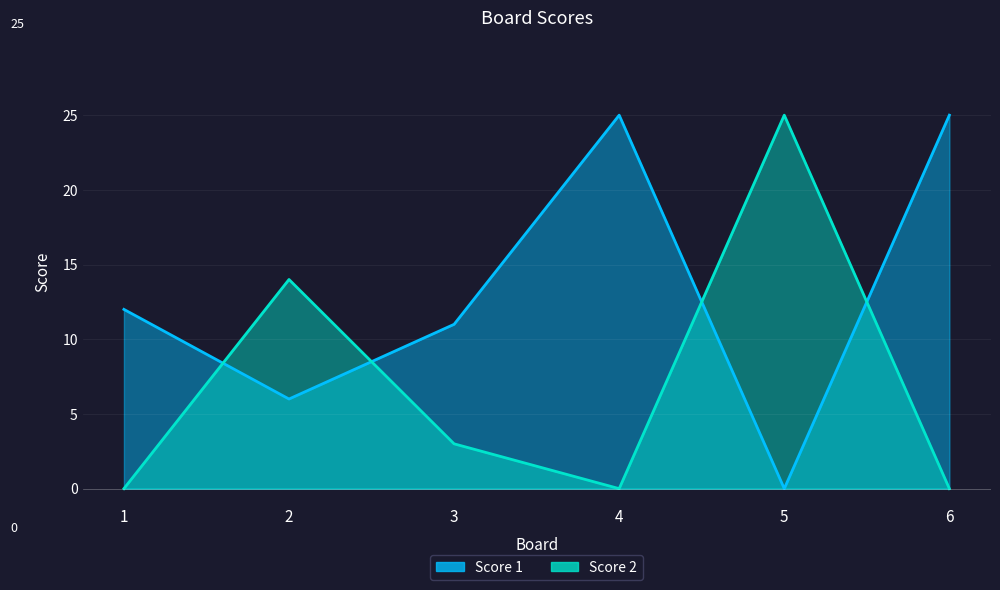

Which category has the lowest value across all series?

5